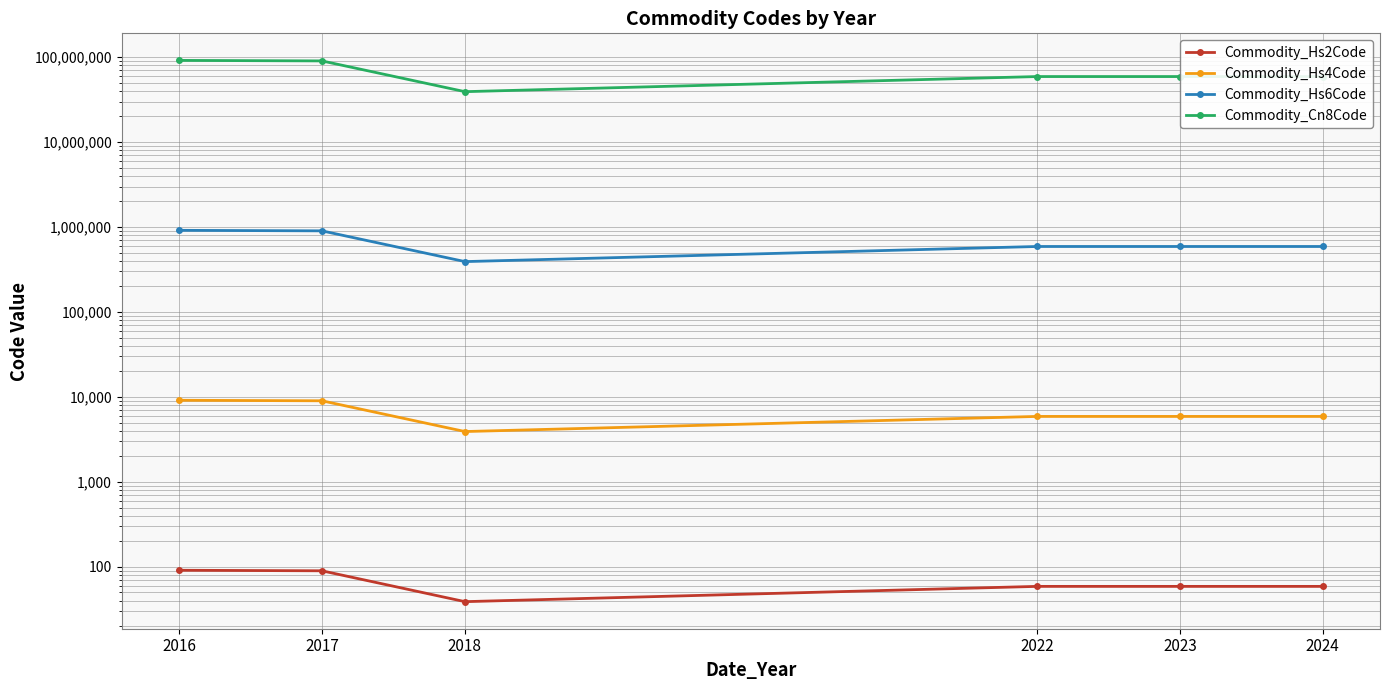

At which label does Commodity_Cn8Code first exceed 59033592?

2016